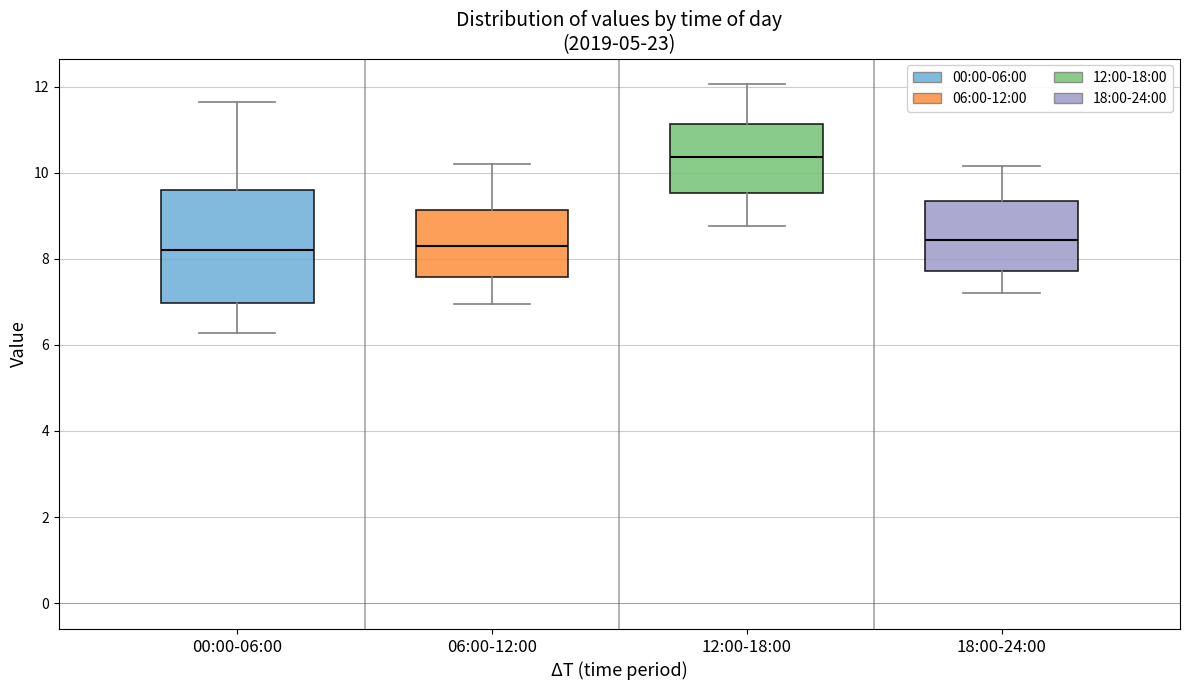

Reading left to right, read every box against the y-axis: the position of its median line, the range the box covers, and the ends of its whiskers. The values are not printed on the chart, so give them approximately, as read against the axis.

00:00-06:00: median 8.2, box 7.0 to 9.6, whiskers 6.2 to 11.6
06:00-12:00: median 8.2, box 7.6 to 9.2, whiskers 7.0 to 10.2
12:00-18:00: median 10.4, box 9.6 to 11.2, whiskers 8.8 to 12.0
18:00-24:00: median 8.4, box 7.8 to 9.4, whiskers 7.2 to 10.2